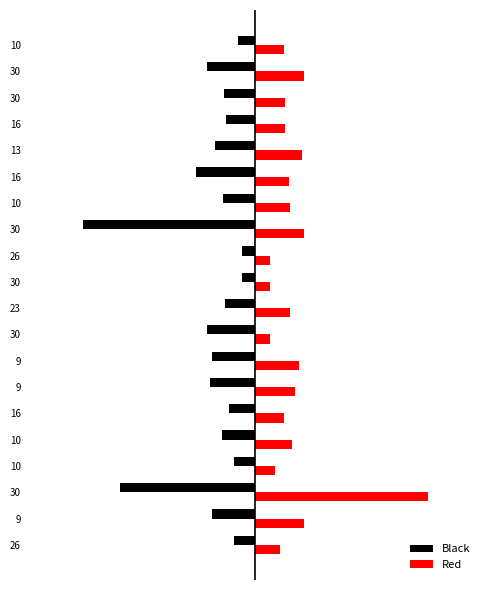

What are all the series names shown in the legend?

Black, Red